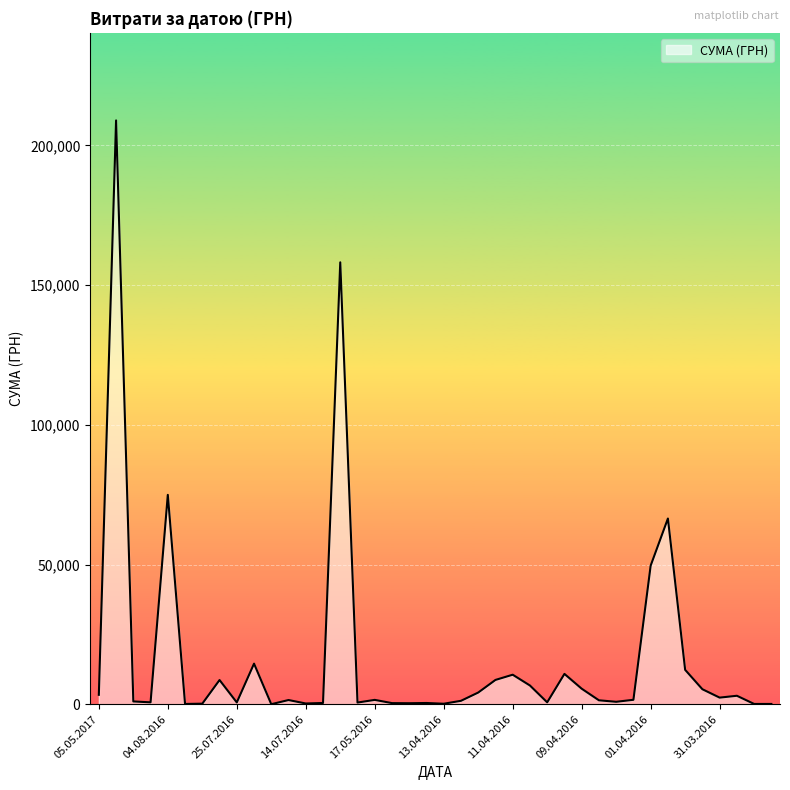

What is the maximum value shown in the chart?

208966.6